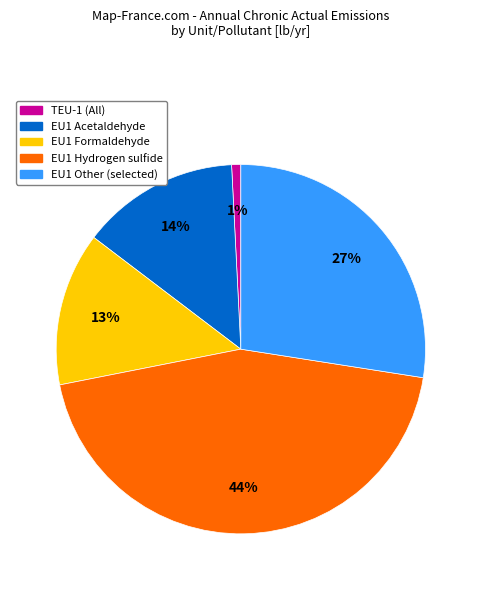

Is there any slice that represents more than half of the pie?

No